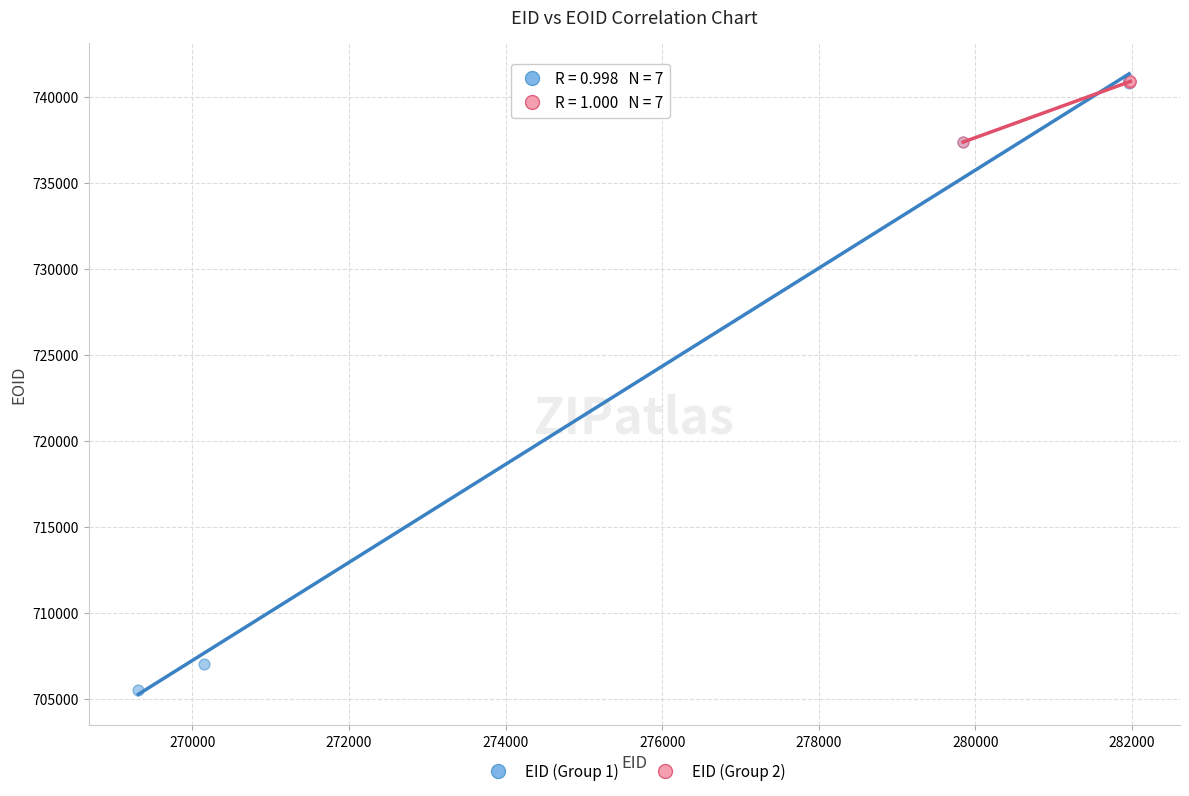

What are all the series names shown in the legend?

EID (Group 1), EID (Group 2)